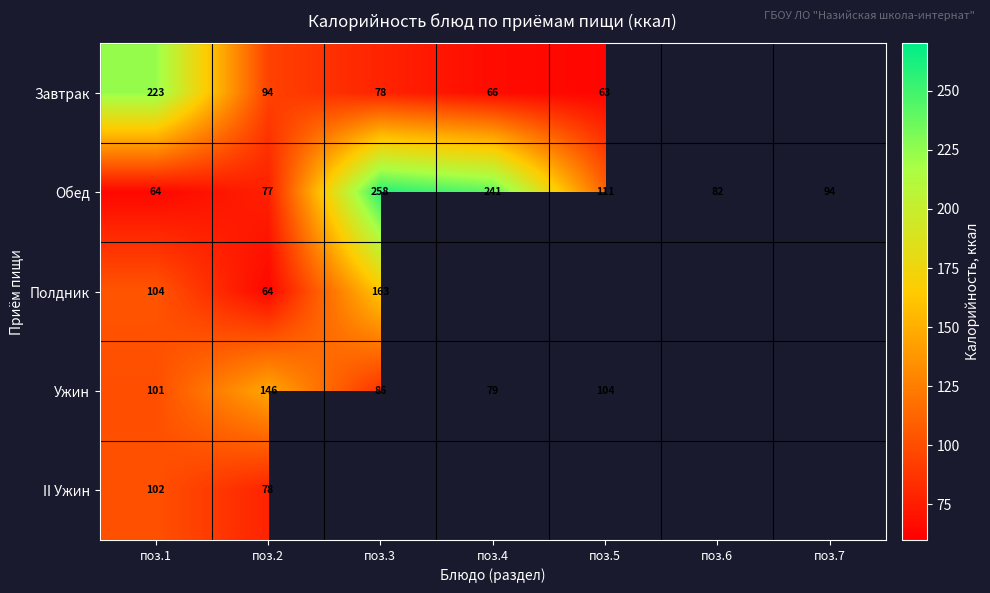

Between поз.3 and поз.7, which series saw the biggest shift?

Обед